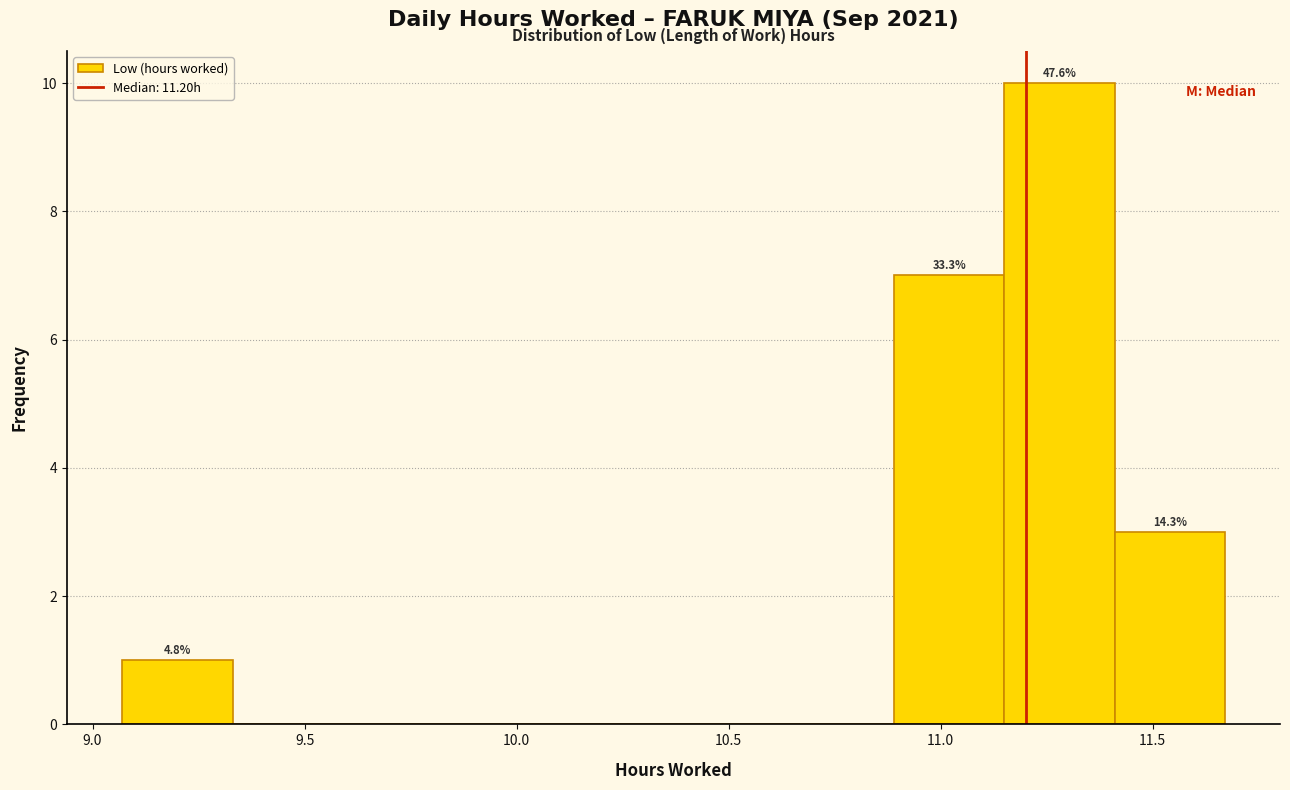

Which range on the x-axis has the tallest bar?

11.15 to 11.41